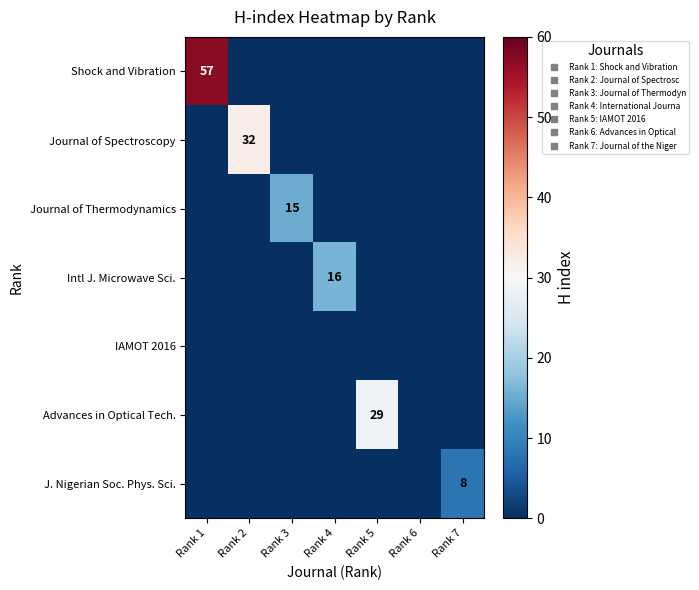

At Rank 7, list the series in order from smallest to largest.

Shock and Vibration, Journal of Spectroscopy, Journal of Thermodynamics, Intl J. Microwave Sci., IAMOT 2016, Advances in Optical Tech., J. Nigerian Soc. Phys. Sci.